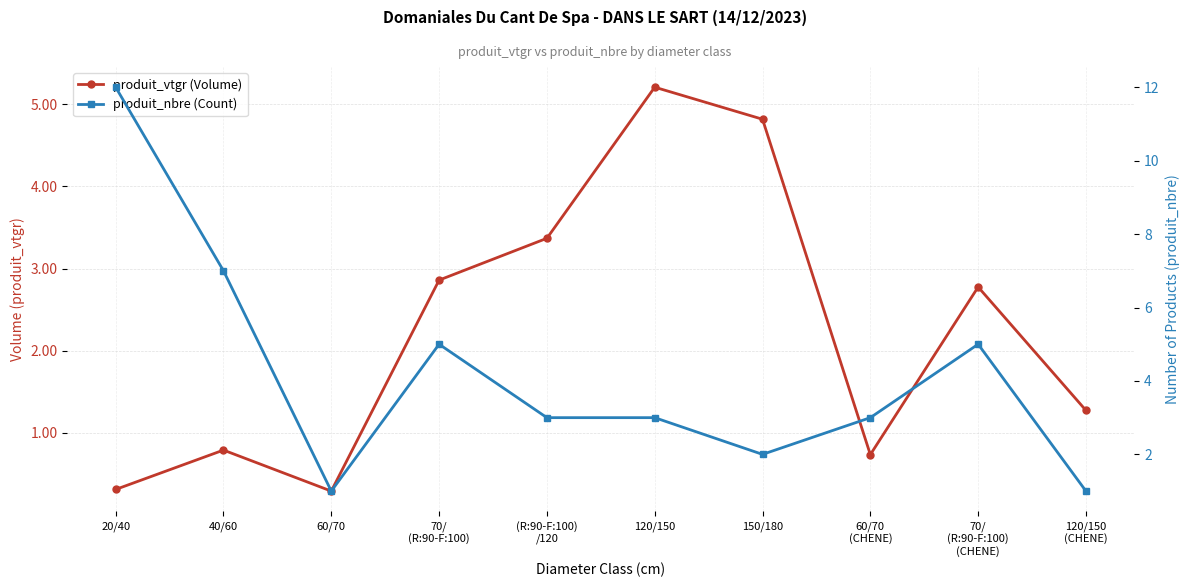

Is it true that produit_nbre (Count) equals 0.5 at 120/150
(CHENE)?

False